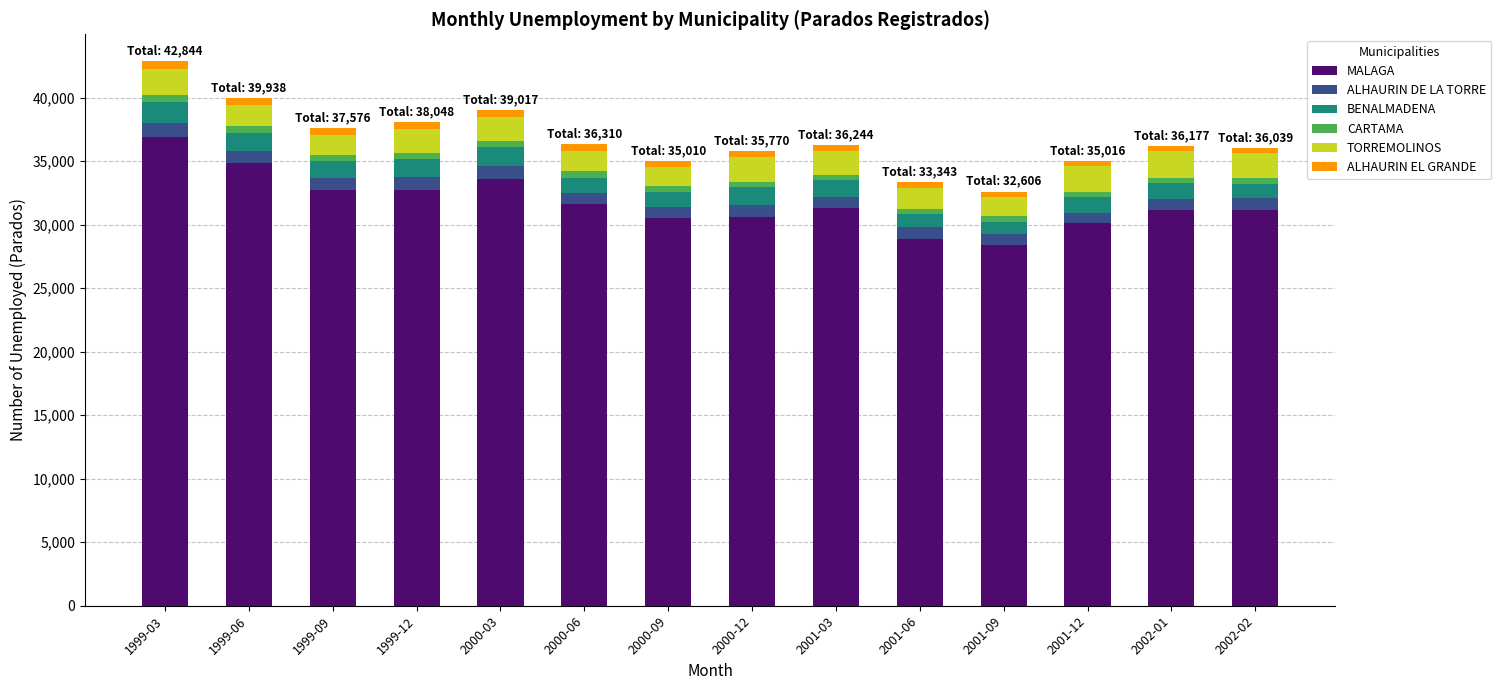

At which label does MALAGA reach its peak?

1999-03